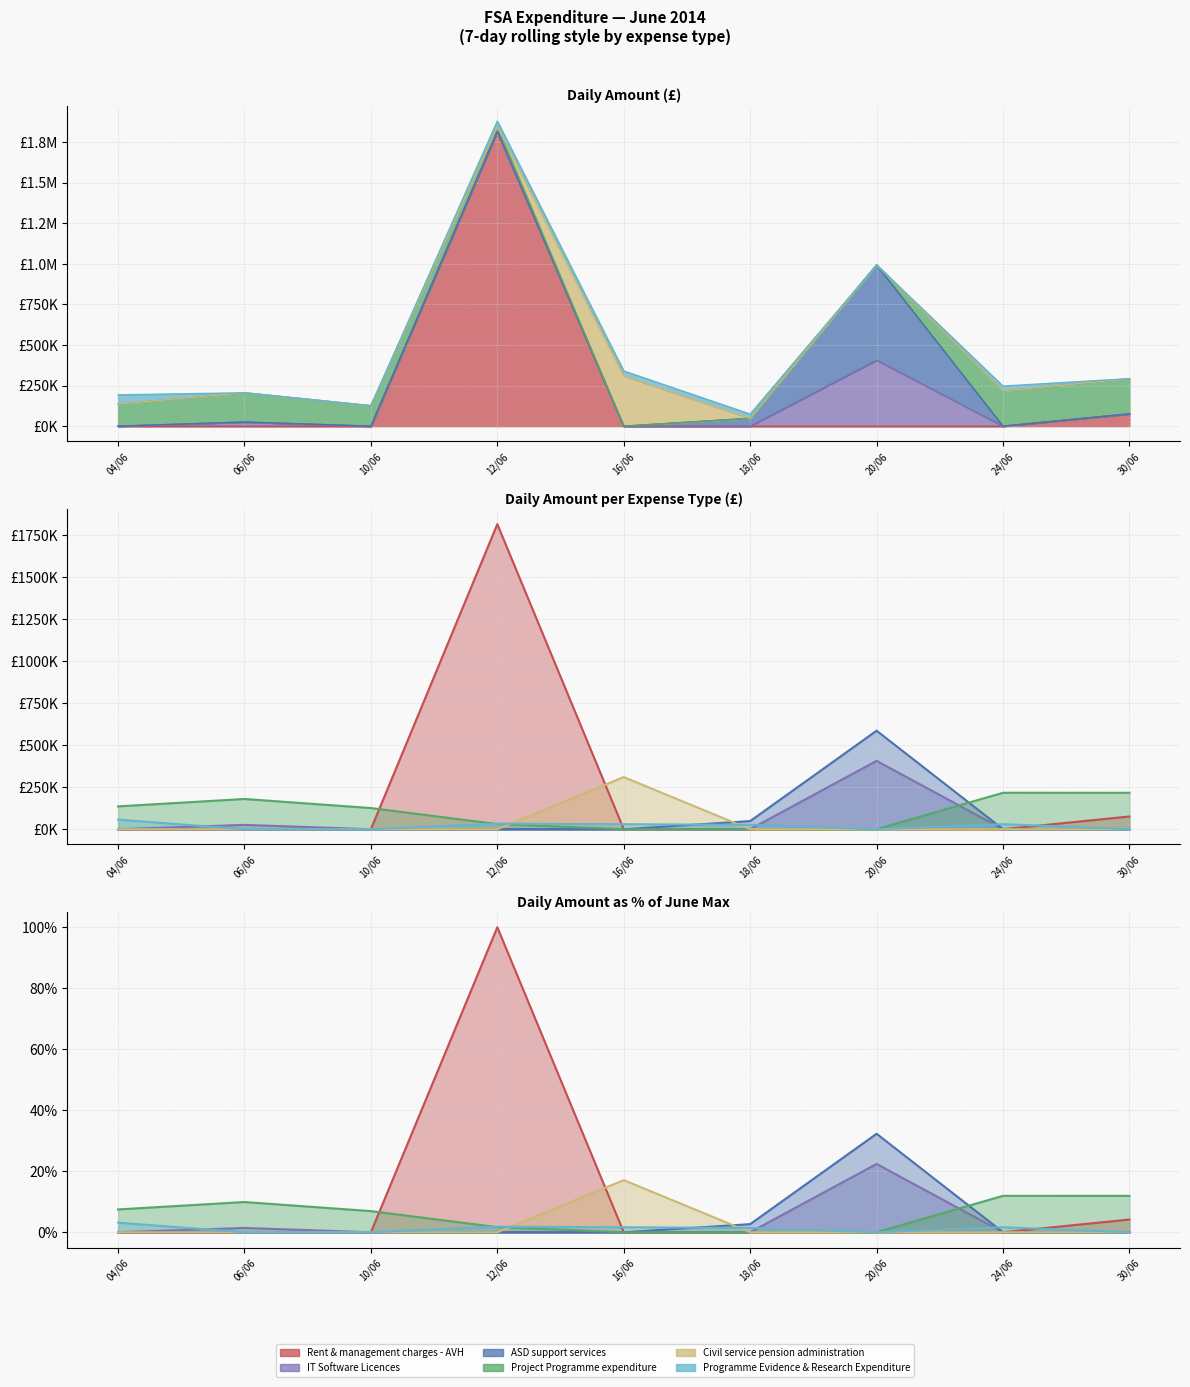

Which has a higher value, 18/06 or 30/06?

30/06